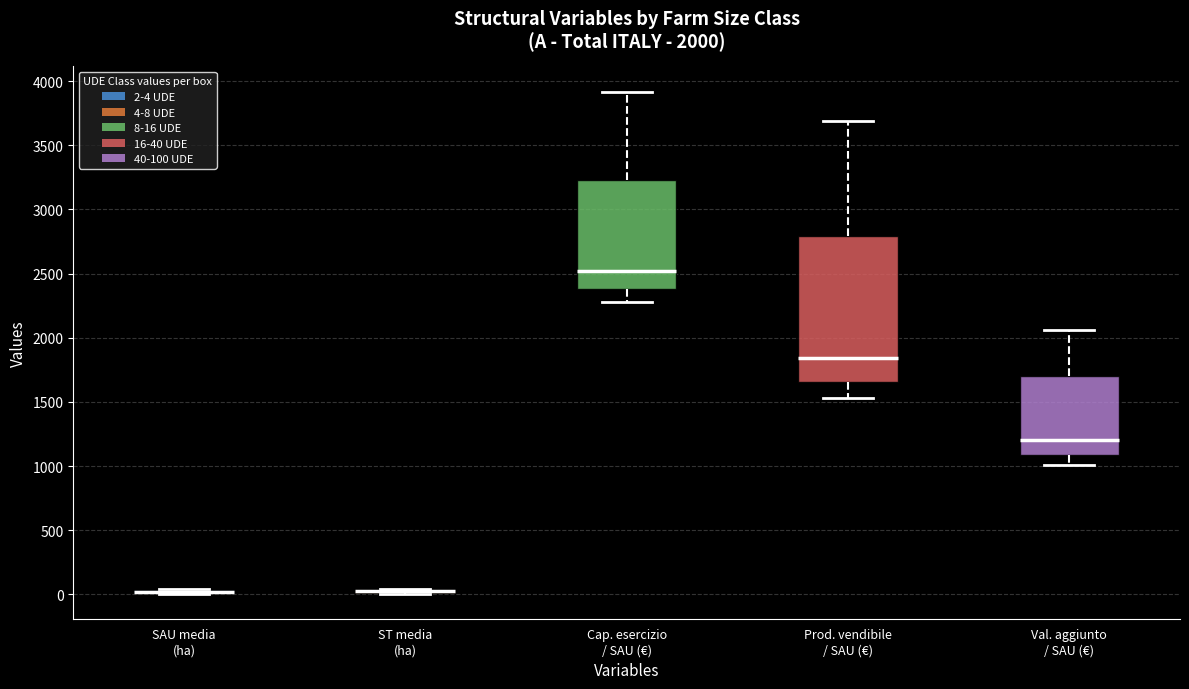

Comparing the boxes themselves (not the whiskers), which one is the tallest?

Prod. vendibile / SAU (€)